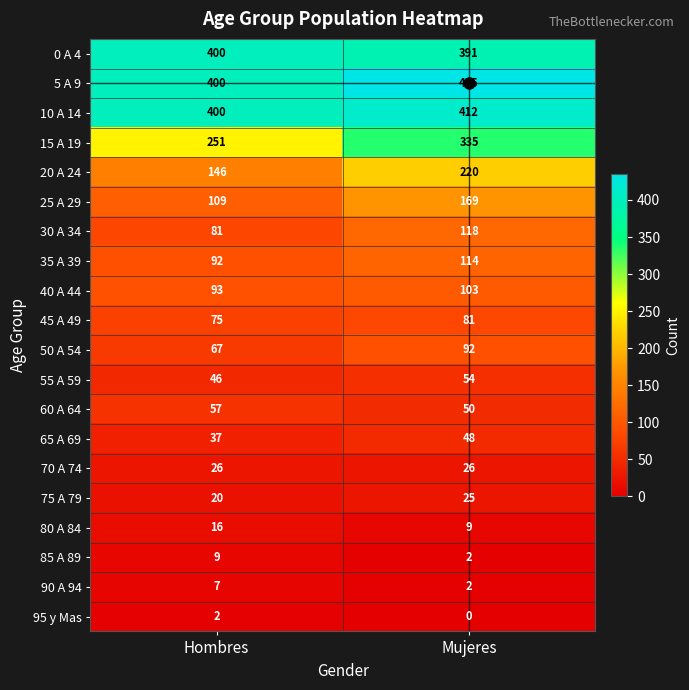

Which series has the largest total across all categories?

5 A 9